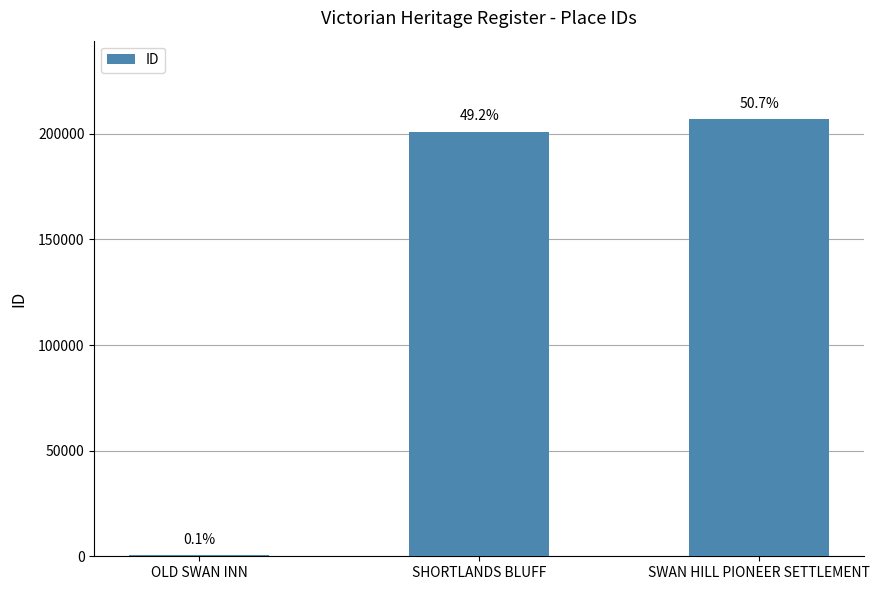

Are the bars grouped side by side (vs. stacked)?

No